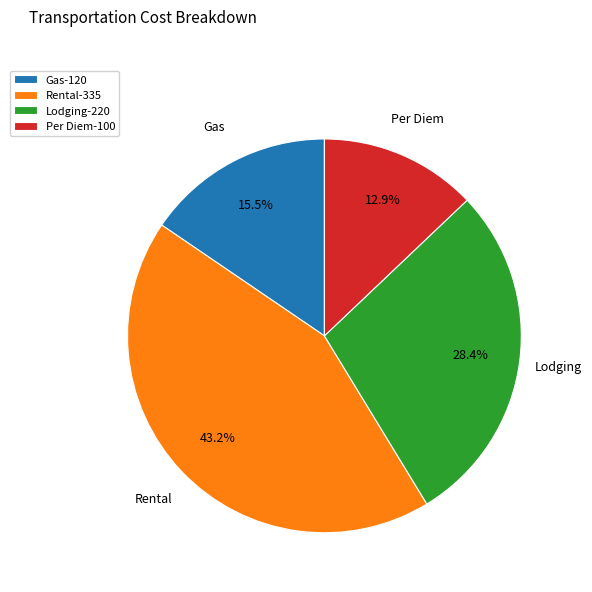

What portion of the pie excludes Per Diem?

87.1%